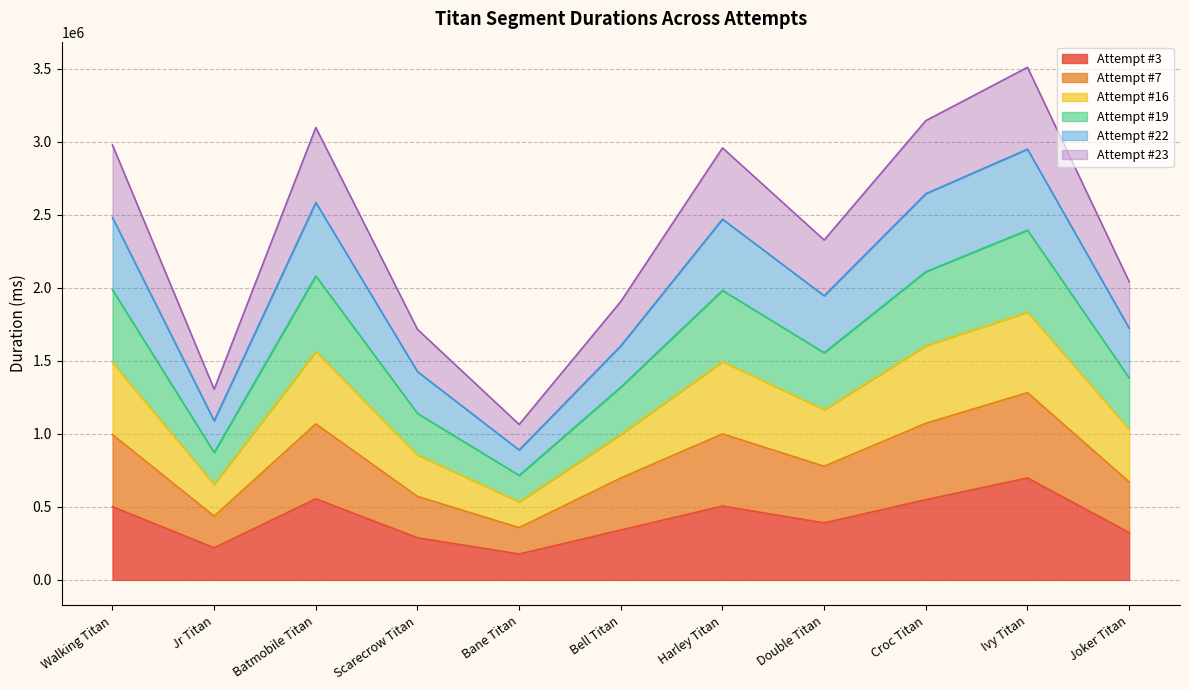

What is the label of the 5th point from the right?

Harley Titan